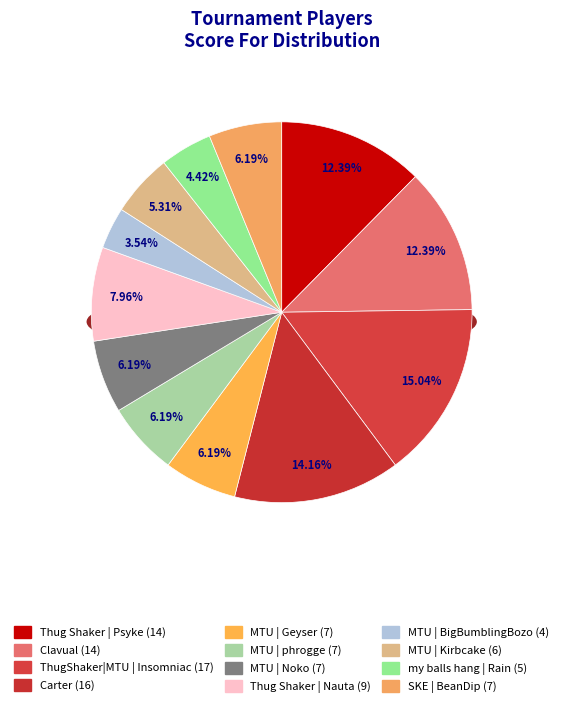

How many slices are in this pie chart?

12